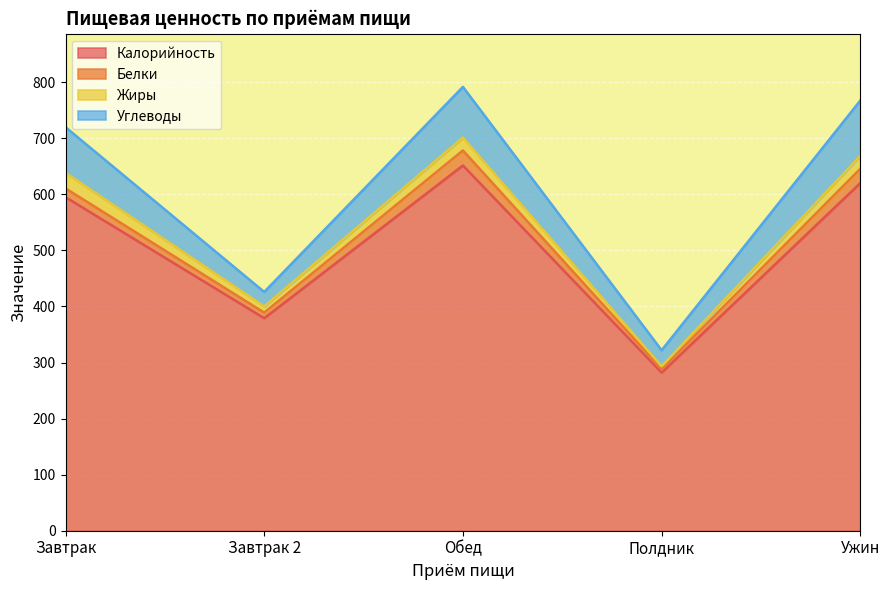

True or false: Белки and Жиры cross at least once.

True